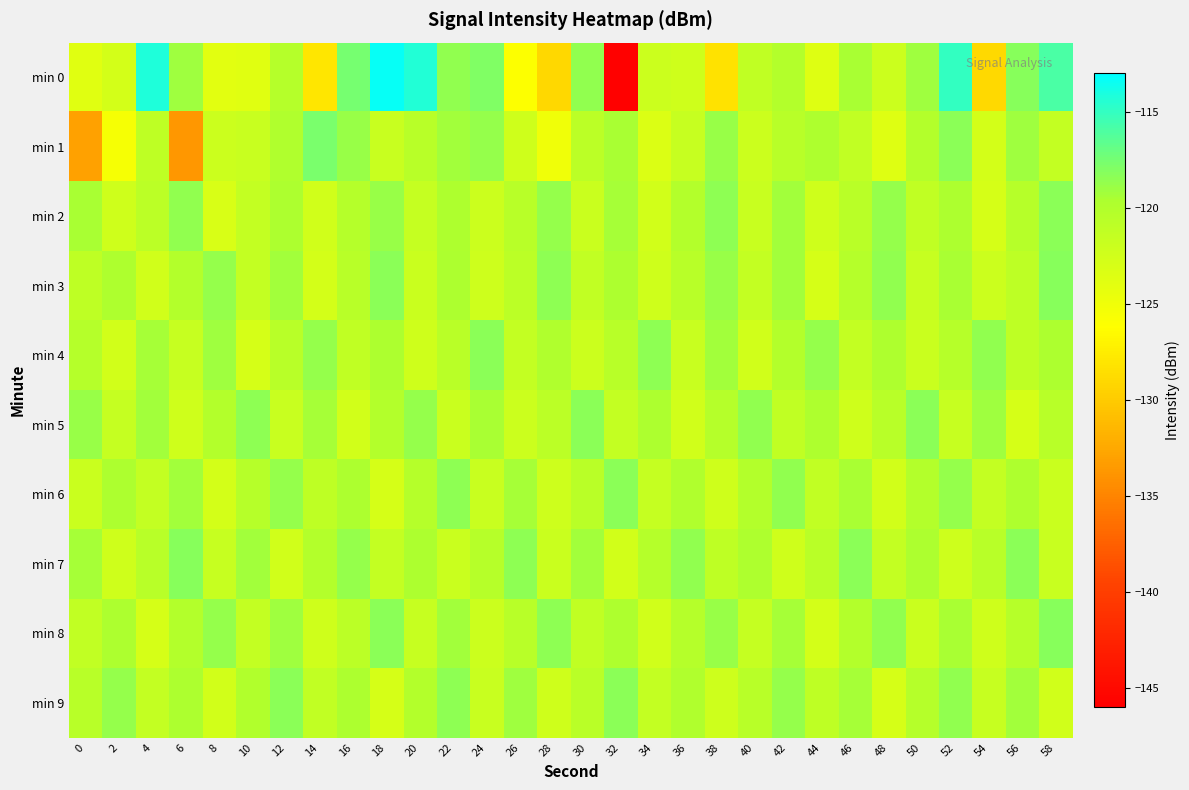

How many categories are shown in the chart?

30